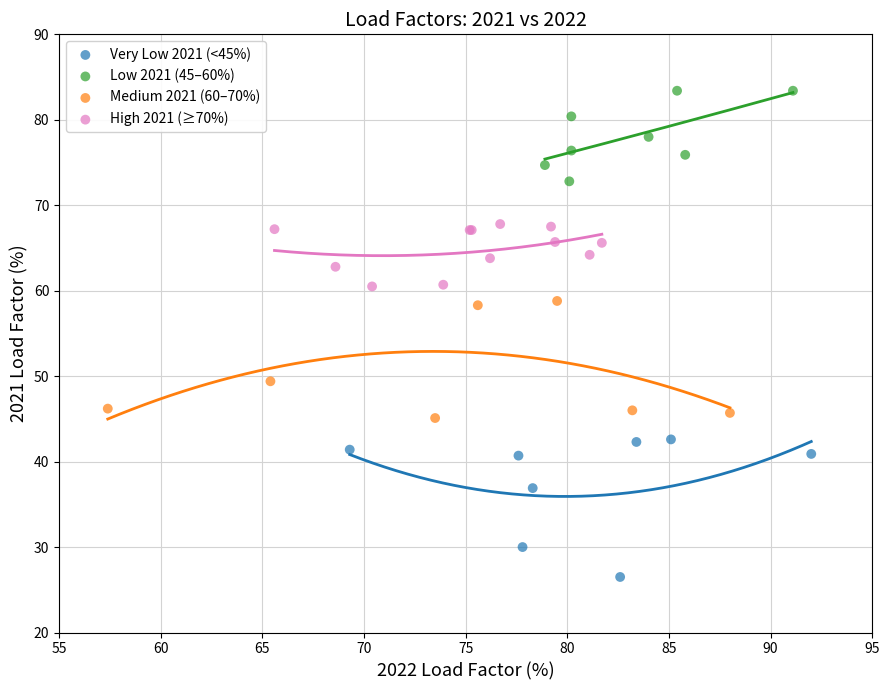

Which series contains the highest Y value?

Low 2021 (45–60%)